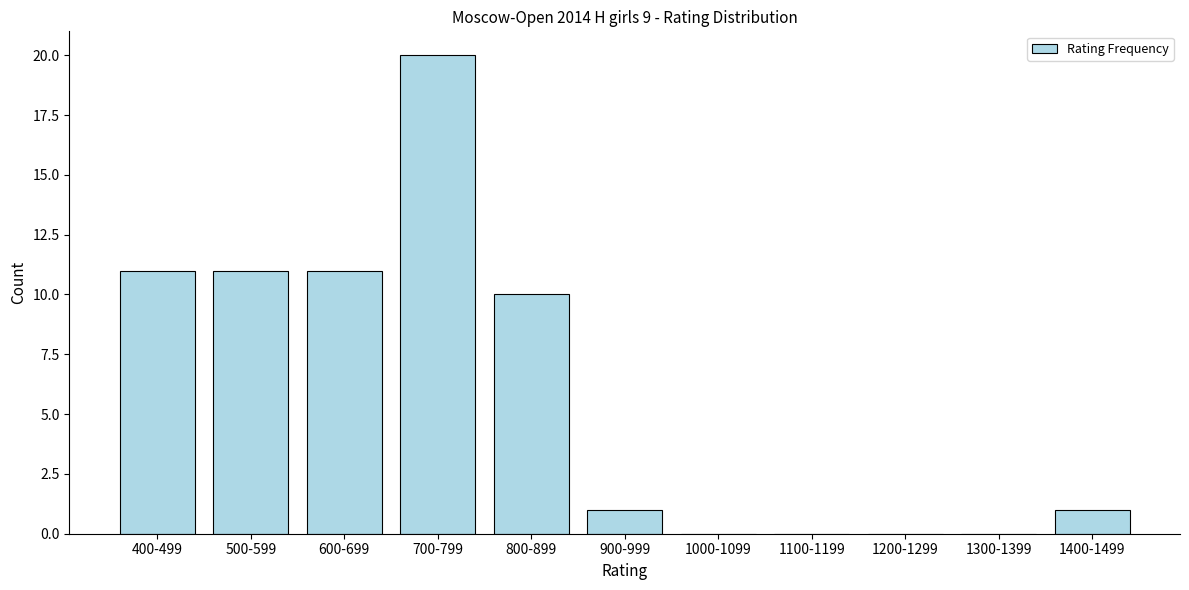

Reading left to right, extract all data points from this chart.

400-499=11	500-599=11	600-699=11	700-799=20	800-899=10	900-999=1	1000-1099=0	1100-1199=0	1200-1299=0	1300-1399=0	1400-1499=1